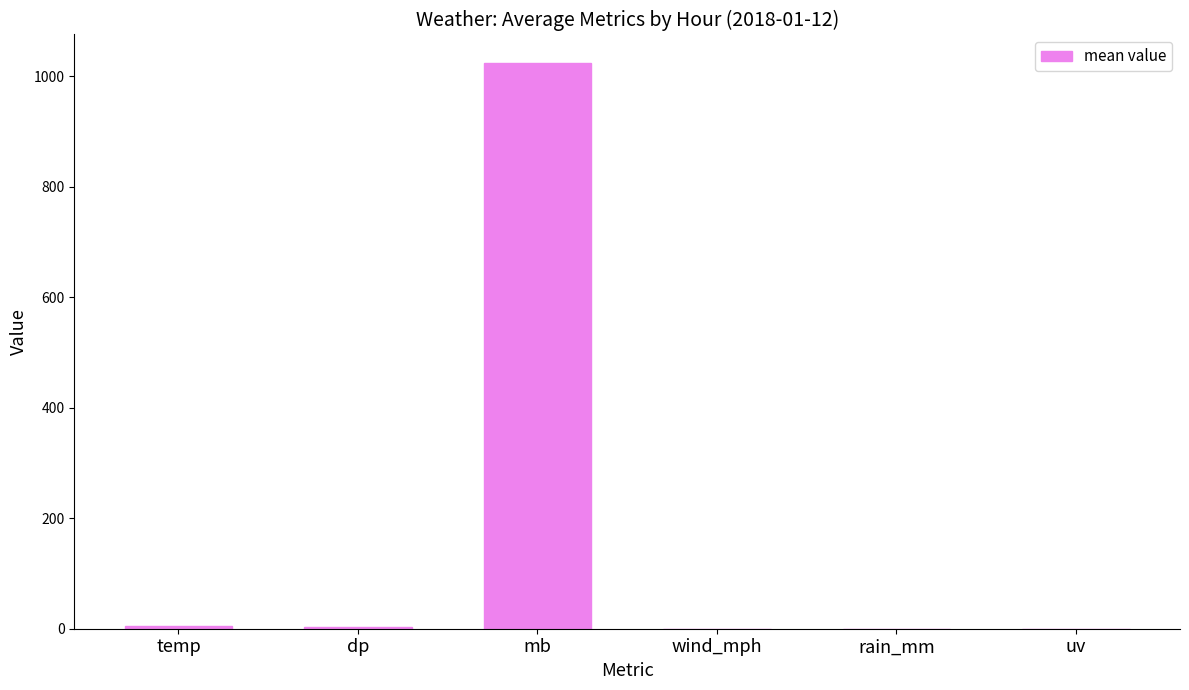

Which category has the highest value across all series?

mb